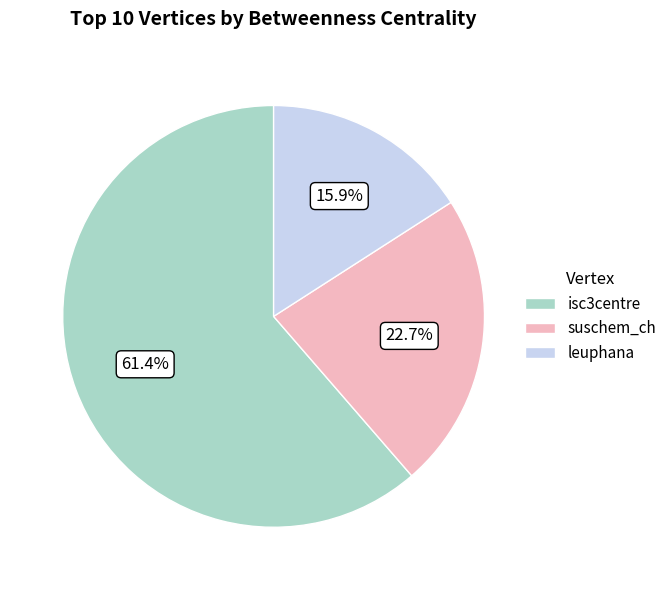

To the nearest percent, what is the combined percentage of suschem_ch and isc3centre?

84%